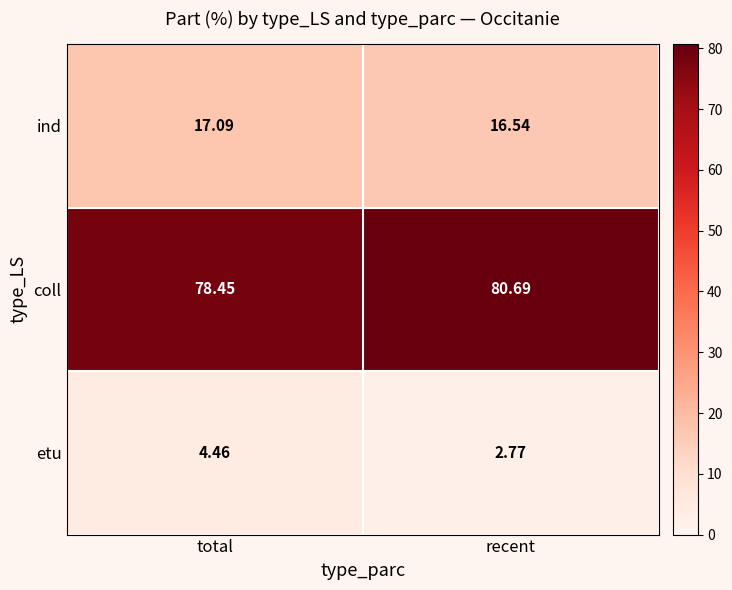

What is the difference between the highest and lowest values at recent?

77.9